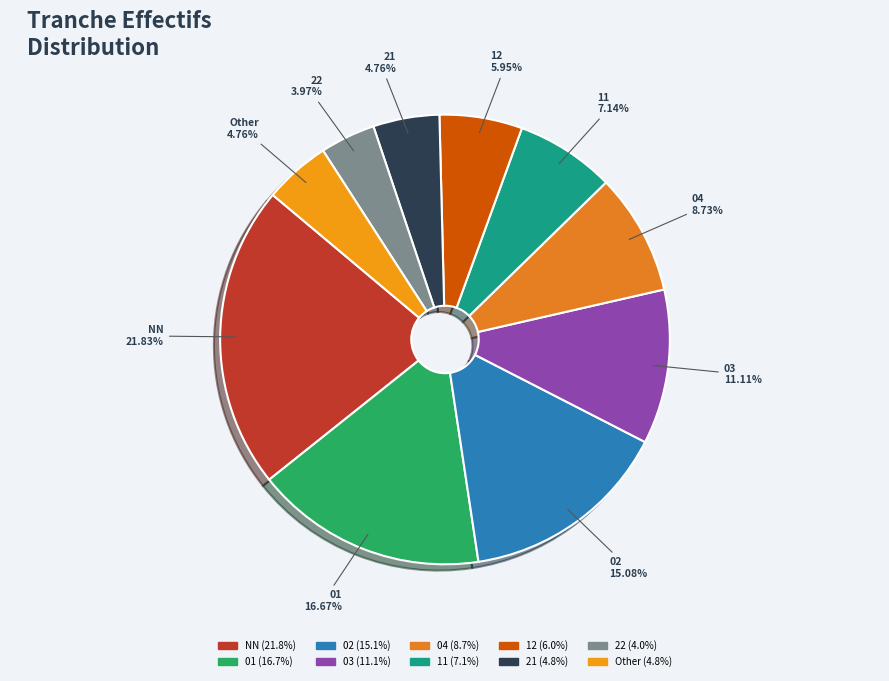

True or false: NN accounts for 10% of the total.

False